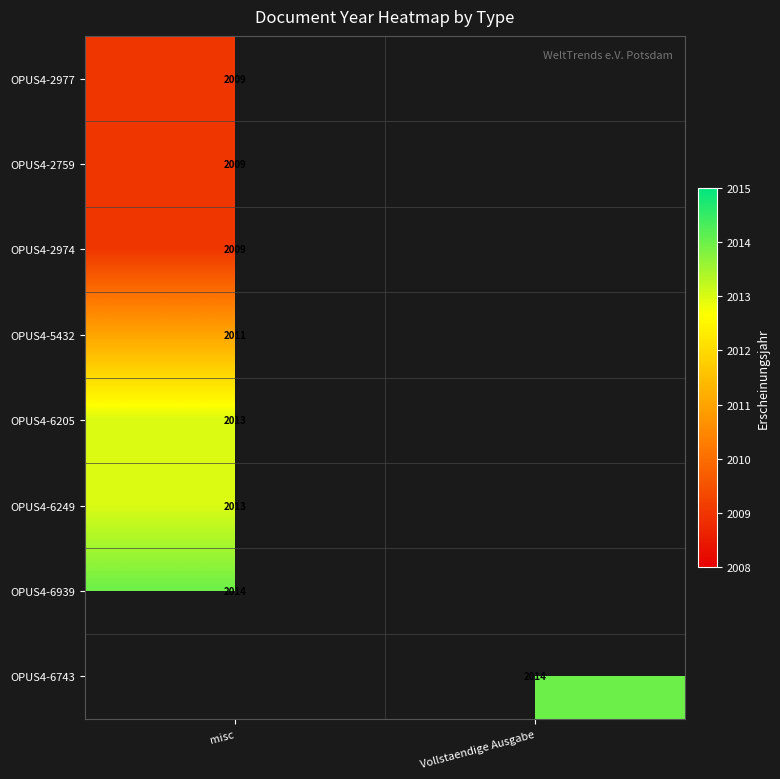

At how many categories does at least one series exceed 190?

2